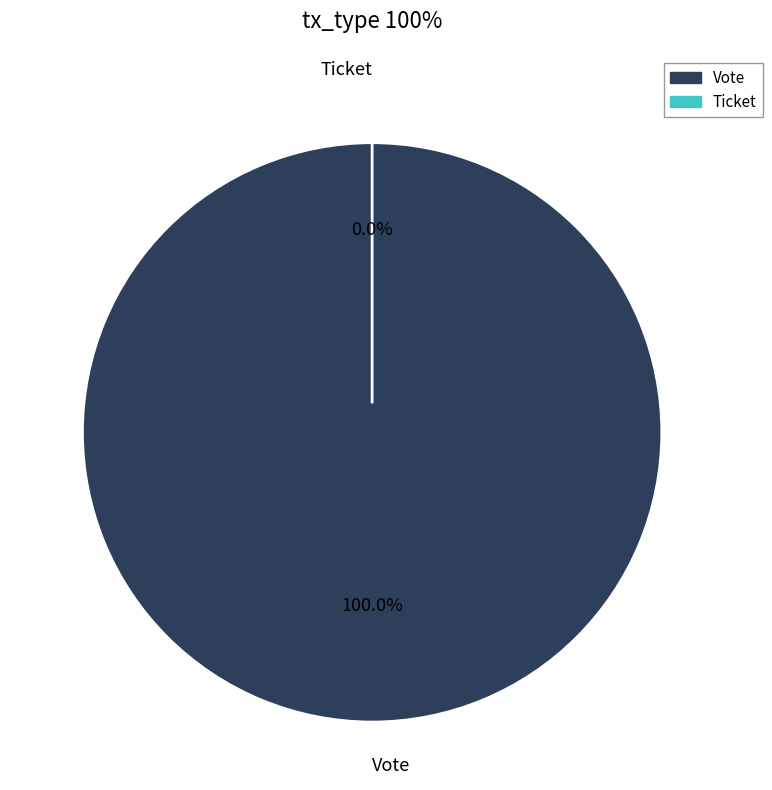

Count the number of slices in the pie.

2